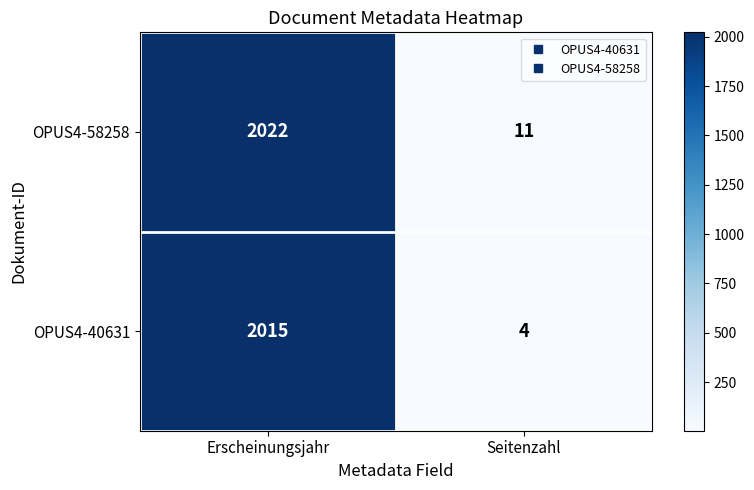

What is the difference between the maximum and minimum values in the OPUS4-58258 series?

2011